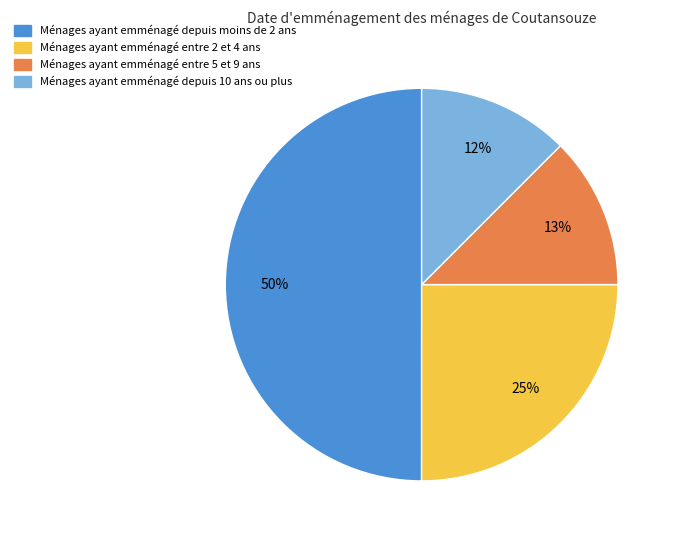

Is Ménages ayant emménagé entre 2 et 4 ans the majority of the pie?

No